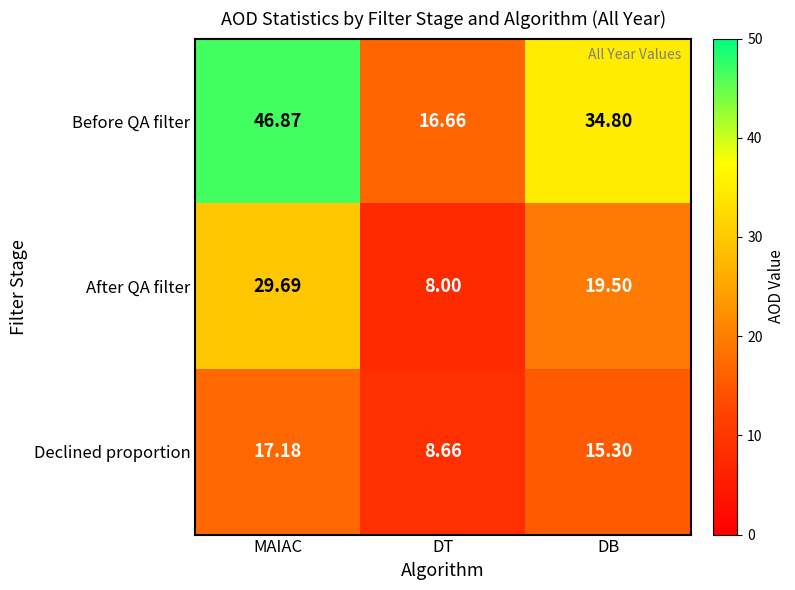

At DT, list the series in order from smallest to largest.

After QA filter, Declined proportion, Before QA filter